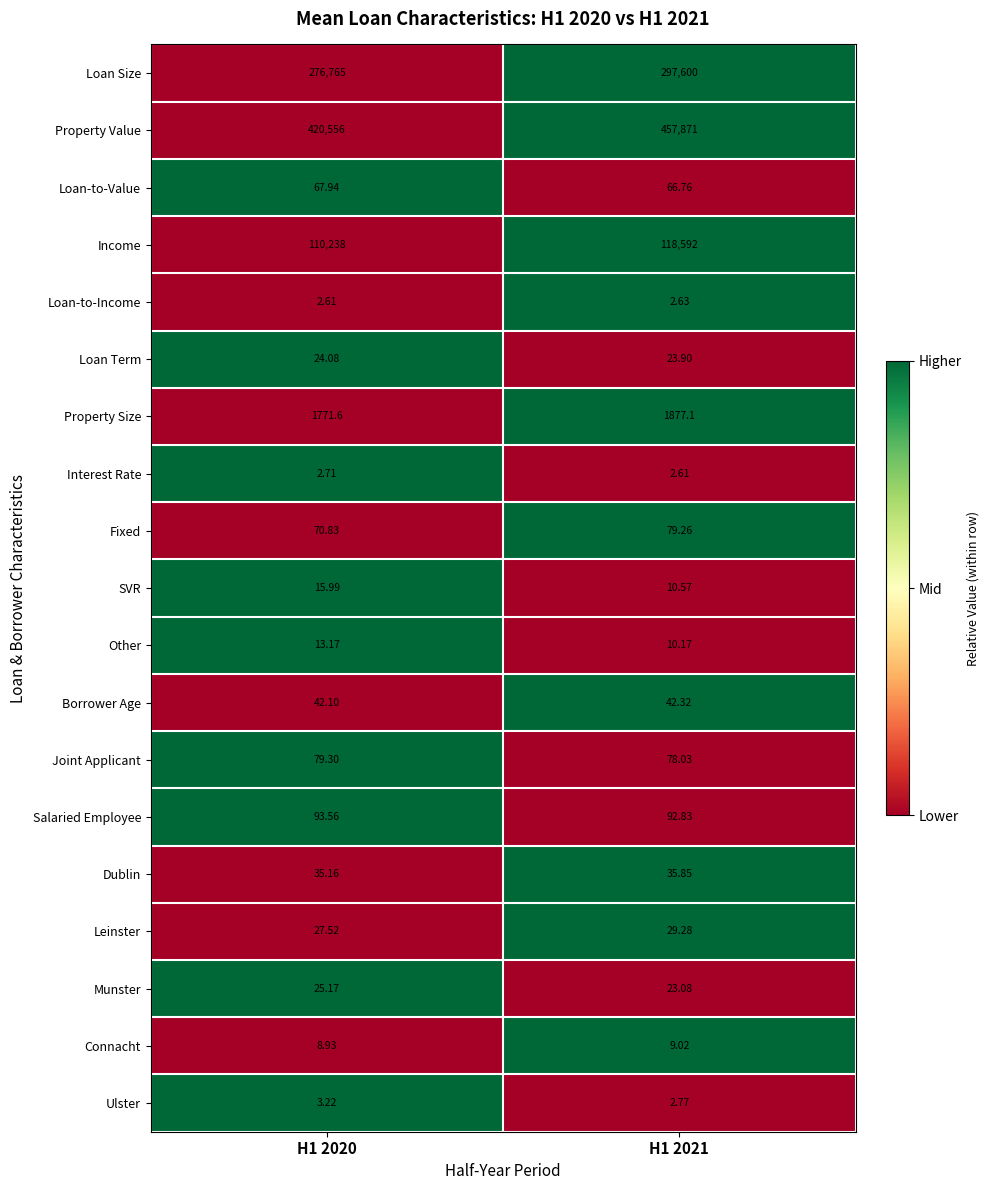

Which series changed the most between H1 2020 and H1 2021?

Property Value